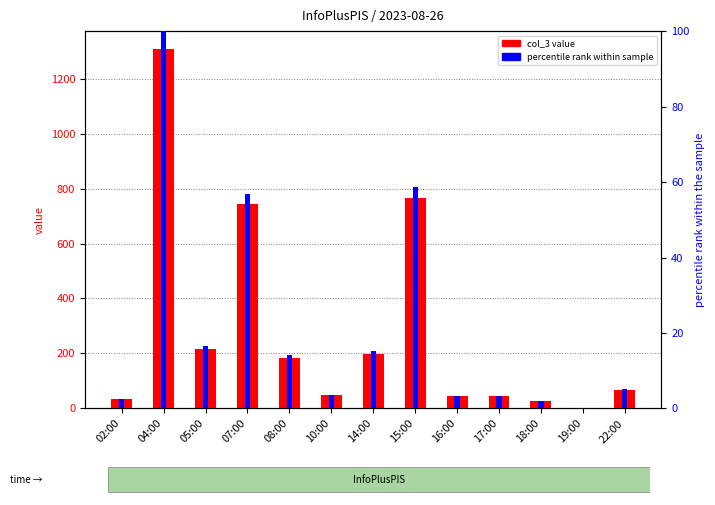

Reading left to right, what are all the values shown in this chart?

col_3 value: 02:00=34.0	04:00=1307.0	05:00=216.0	07:00=742.0	08:00=185.0	10:00=48.0	14:00=198.0	15:00=766.0	16:00=45.0	17:00=45.0	18:00=27.0	19:00=3.0	22:00=67.0
percentile rank within sample: 02:00=2.6	04:00=100.0	05:00=16.5	07:00=56.8	08:00=14.2	10:00=3.7	14:00=15.1	15:00=58.6	16:00=3.4	17:00=3.4	18:00=2.1	19:00=0.2	22:00=5.1